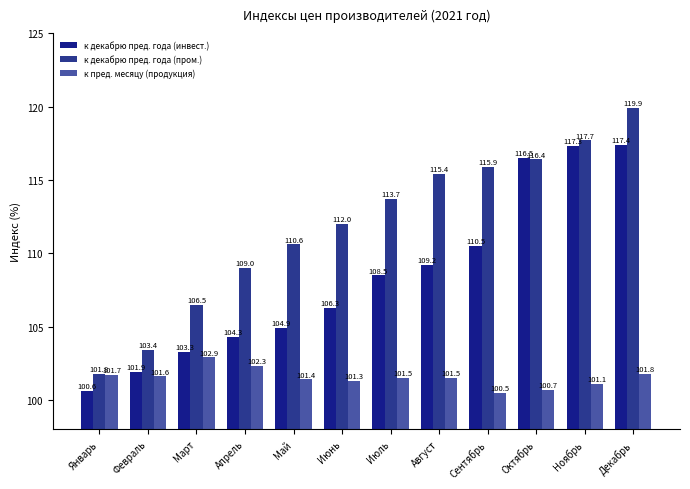

What is the spread (max minus min) of values at Октябрь?

15.8